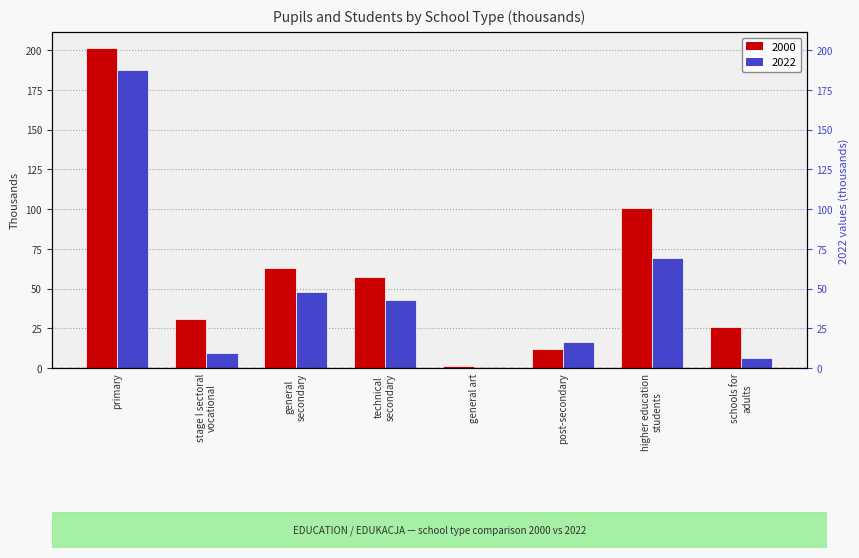

What is the label of the 6th bar from the right?

general
secondary